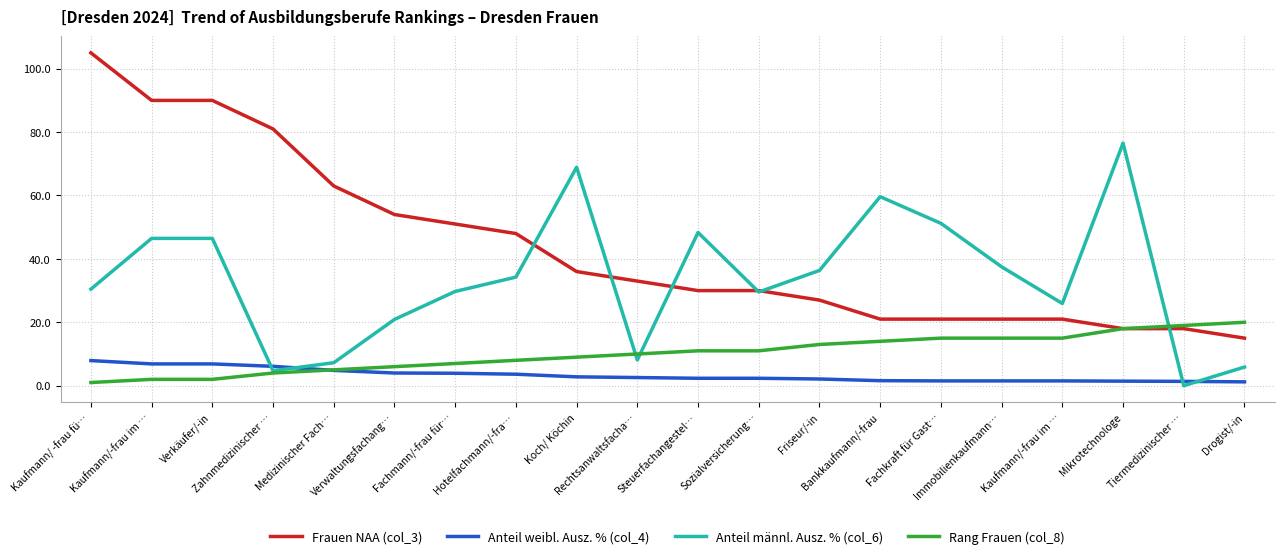

Between Fachkraft für Gast… and Drogist/-in, which series saw the biggest shift?

Anteil männl. Ausz. % (col_6)